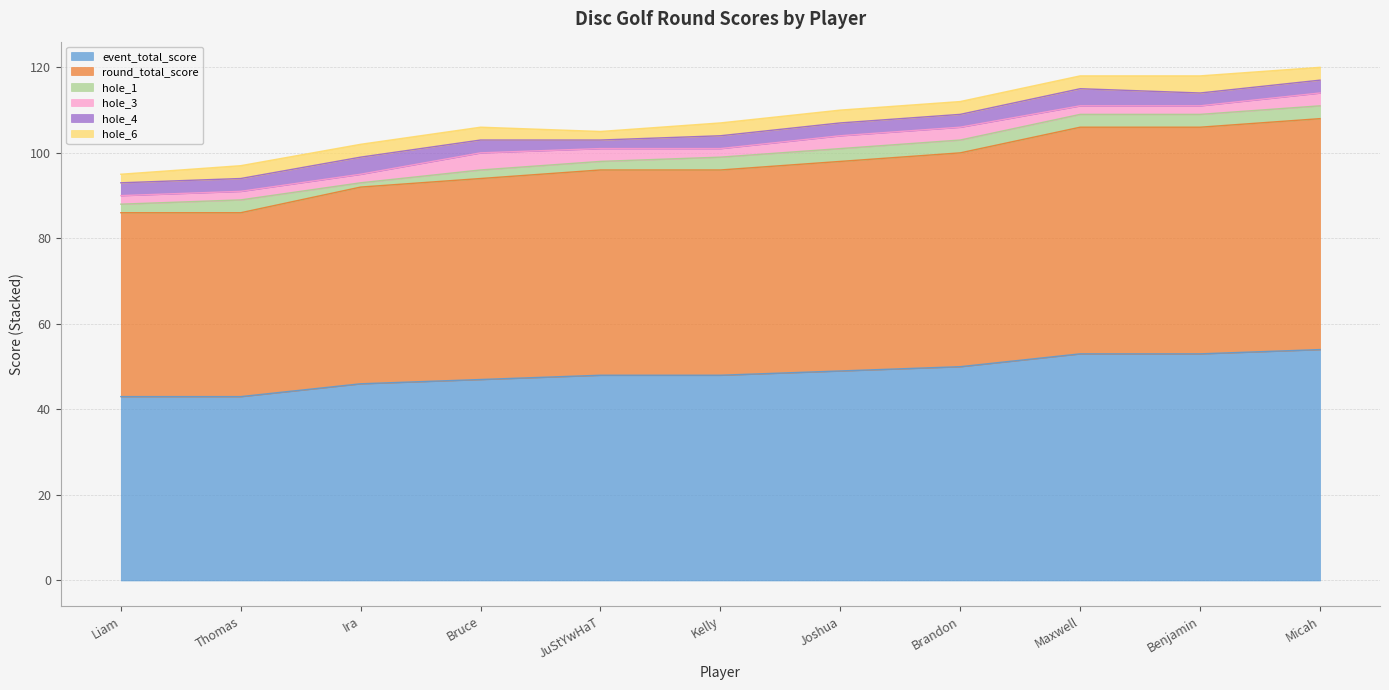

What is the sum of the round_total_score values at Thomas Yang and Ira Coppernoll?

89